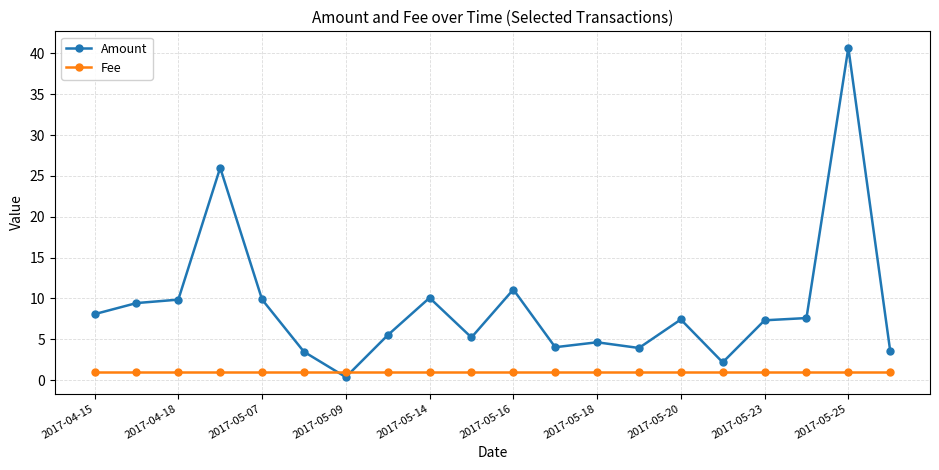

How many series are shown in this chart?

2